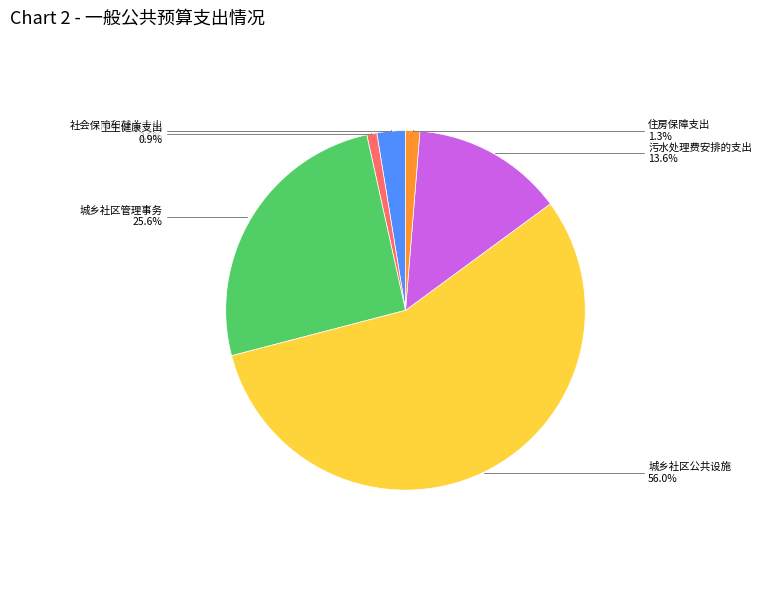

Does any single category account for the majority?

Yes